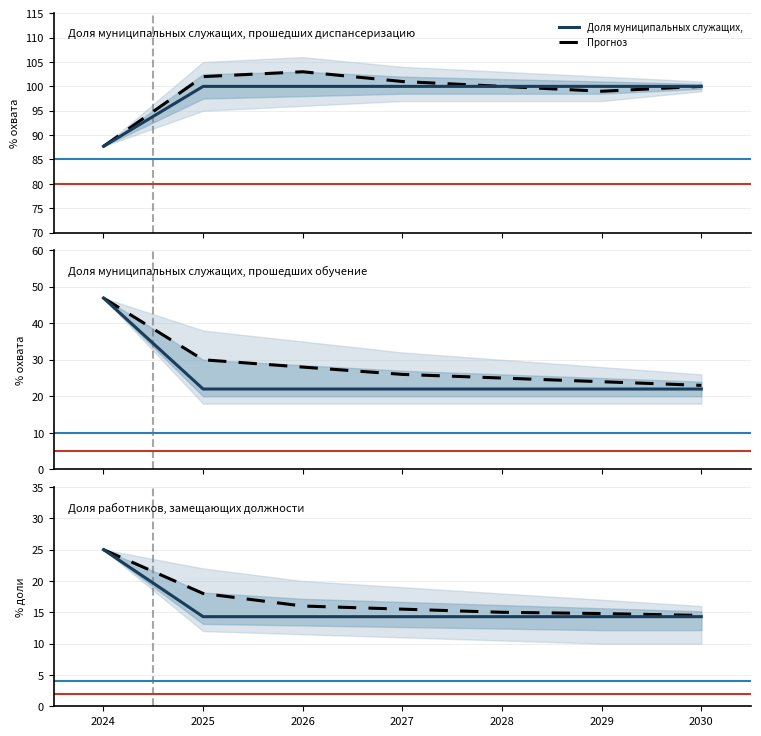

What is the average value of the Доля работников, замещающих должности series?

15.8